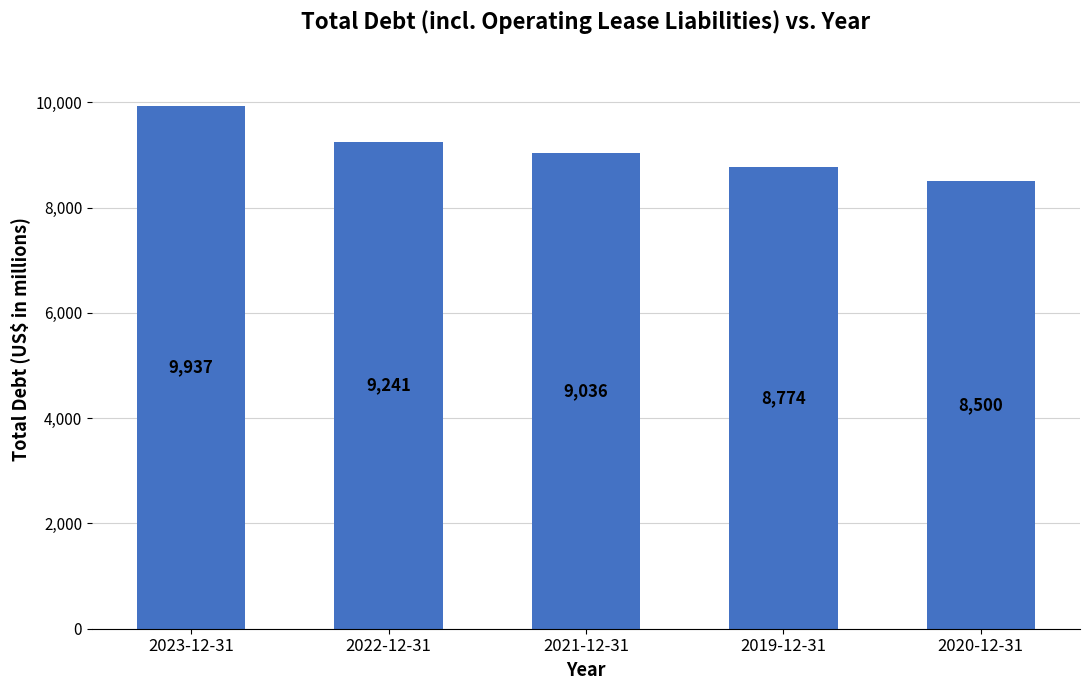

Count the number of data series in this chart.

1